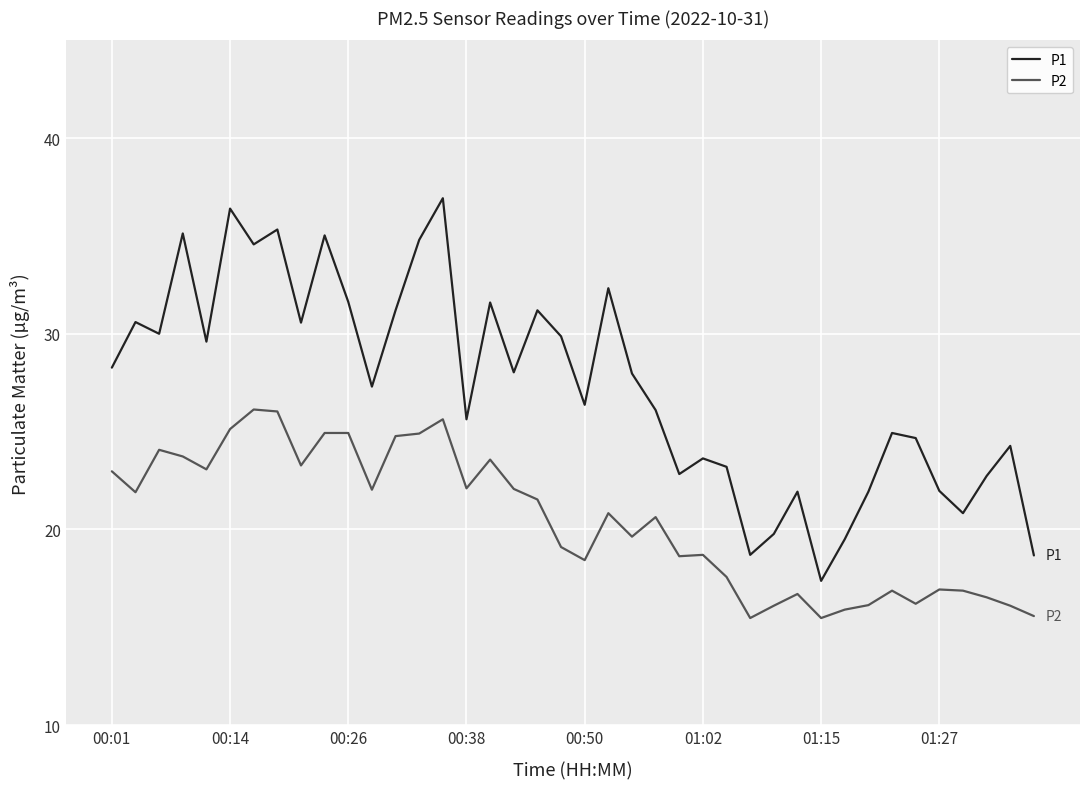

True or false: P1 and P2 intersect in this chart.

False